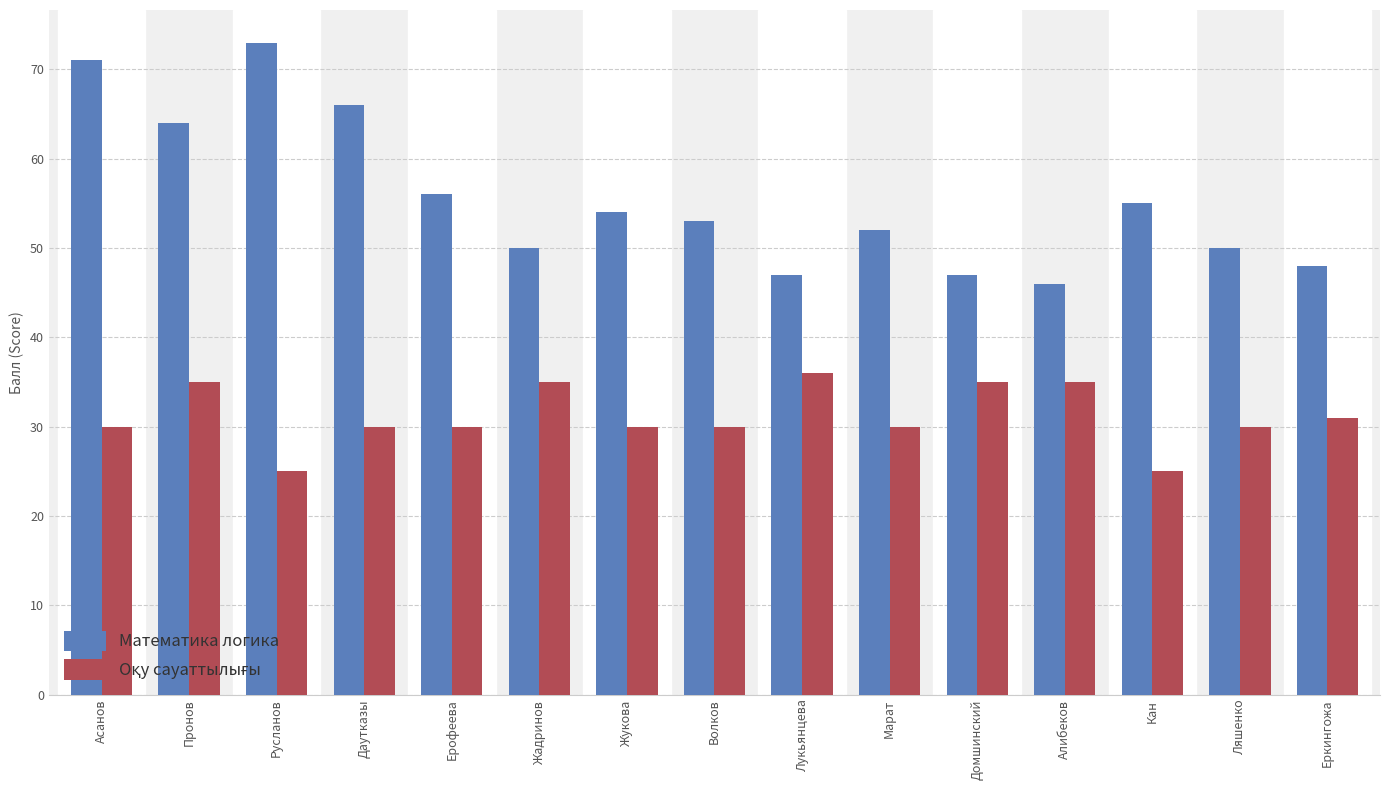

What is the difference between the second highest and second lowest values in the Математика логика series?

24